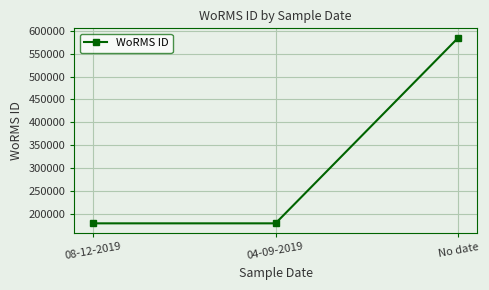

Where is the data nearest to the value 382010?

04-09-2019